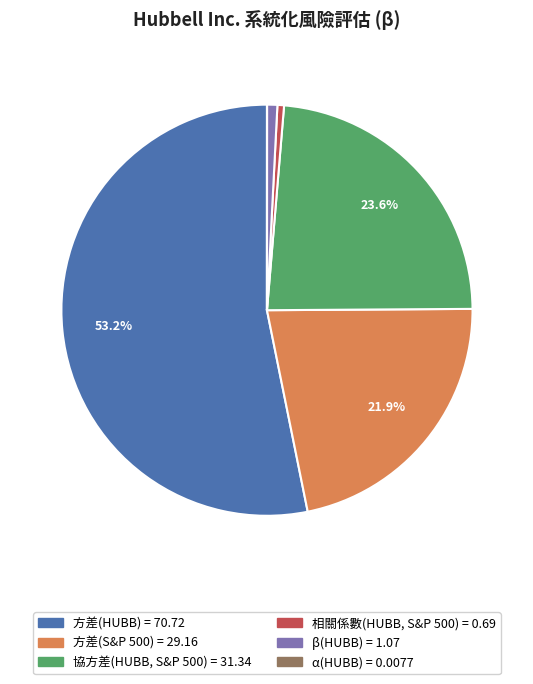

Do 相關係數(HUBB, S&P 500) and 協方差(HUBB, S&P 500) together represent more than half of the pie?

No